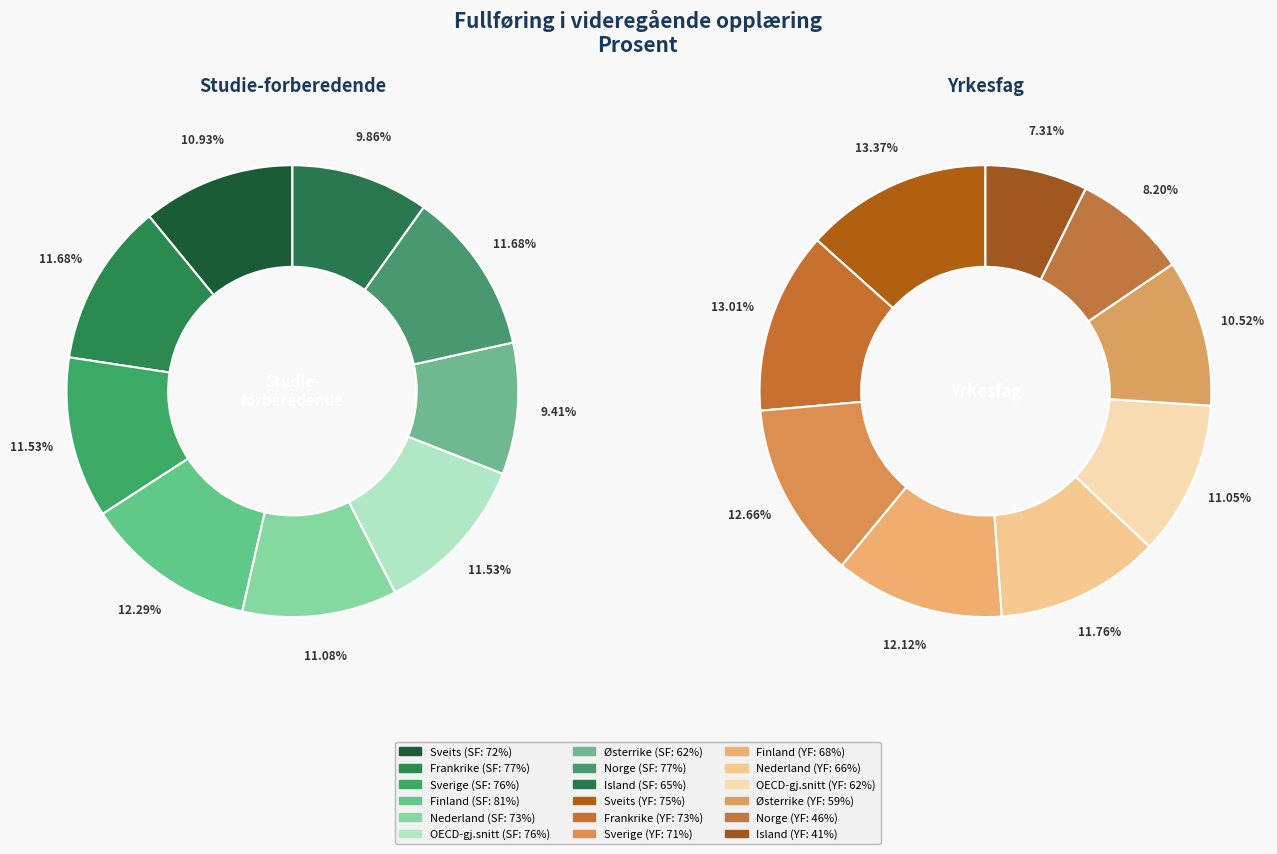

Which has a higher value, Østerrike or Norge?

Norge